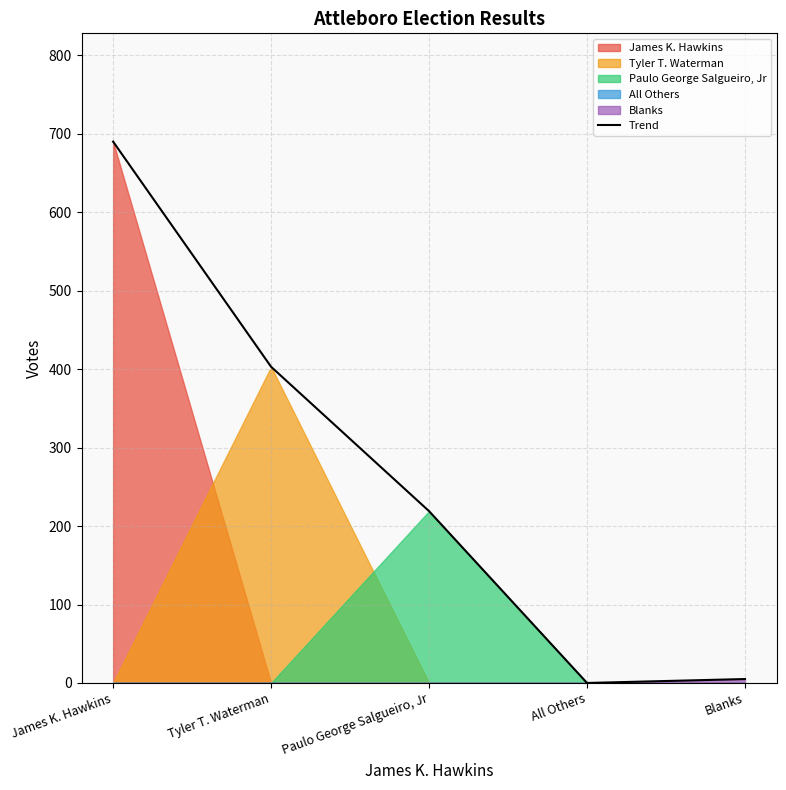

How many data points are less than 219?

2